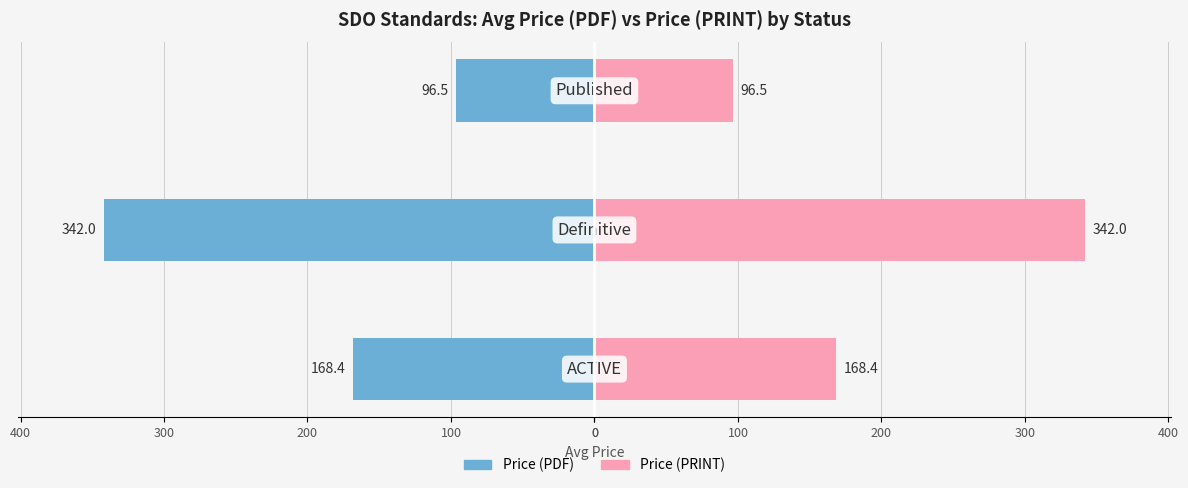

What are all the series names shown in the legend?

Price (PDF), Price (PRINT)